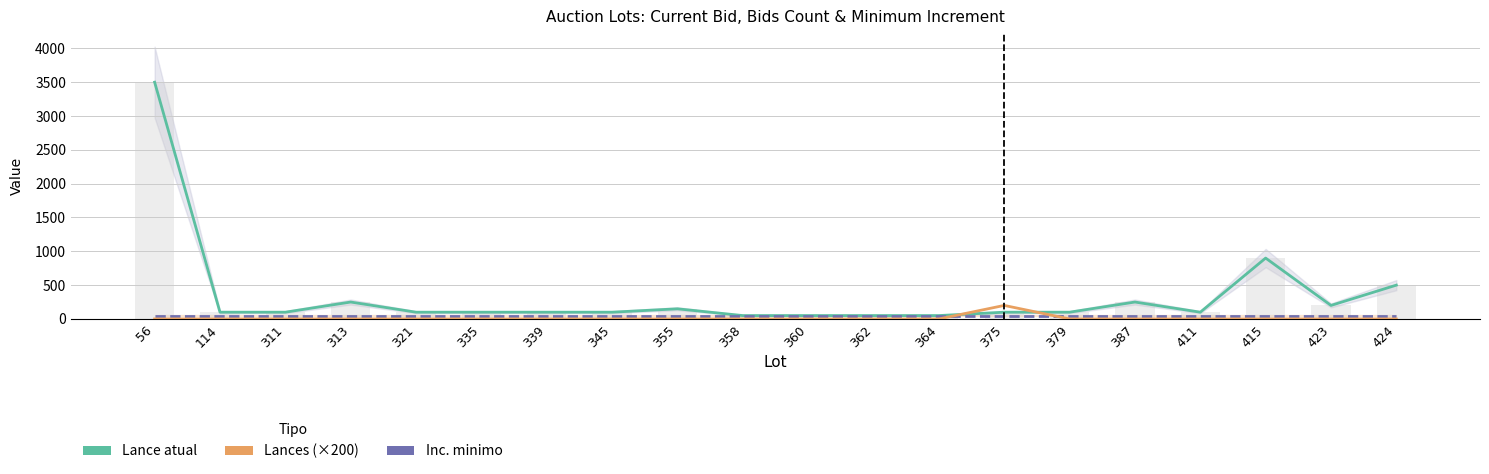

At which category is the sum across all series the highest?

56